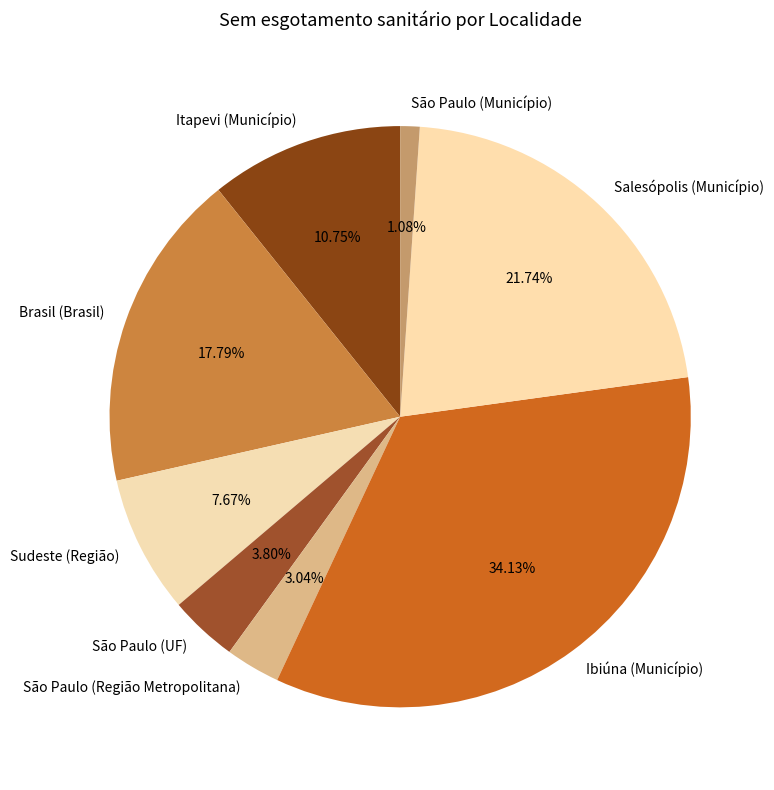

What is the largest slice in the pie chart?

Ibiúna (Município)